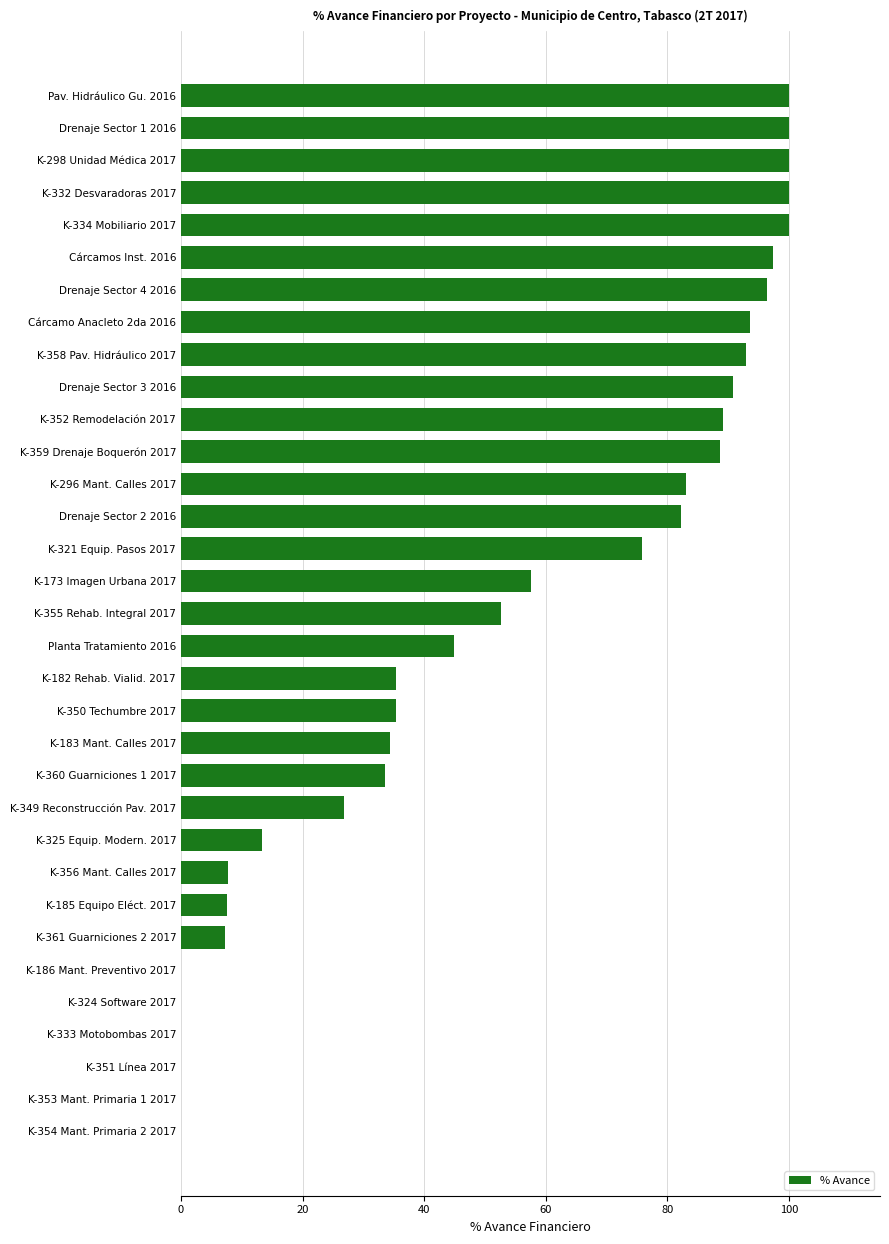

At which label is the value closest to 50?

K-355 Rehab. Integral 2017